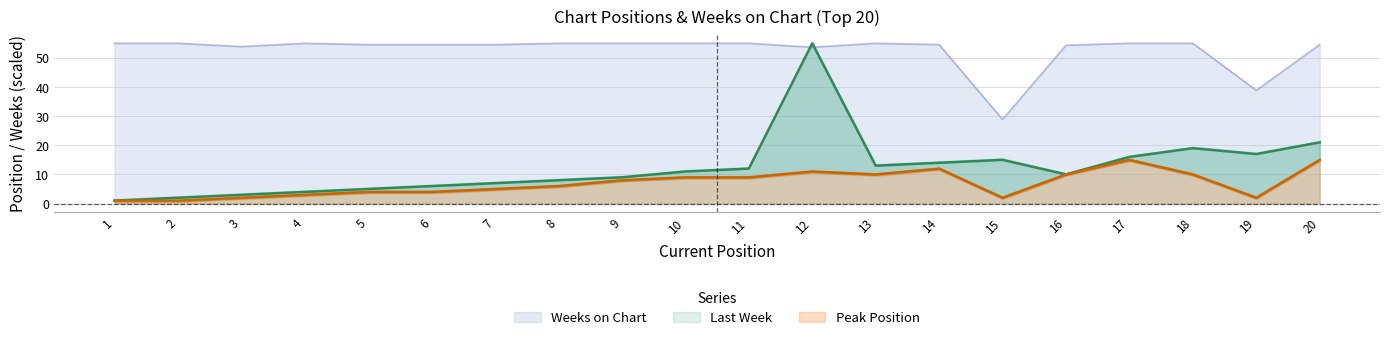

Where is the first local maximum for Peak Position?

12